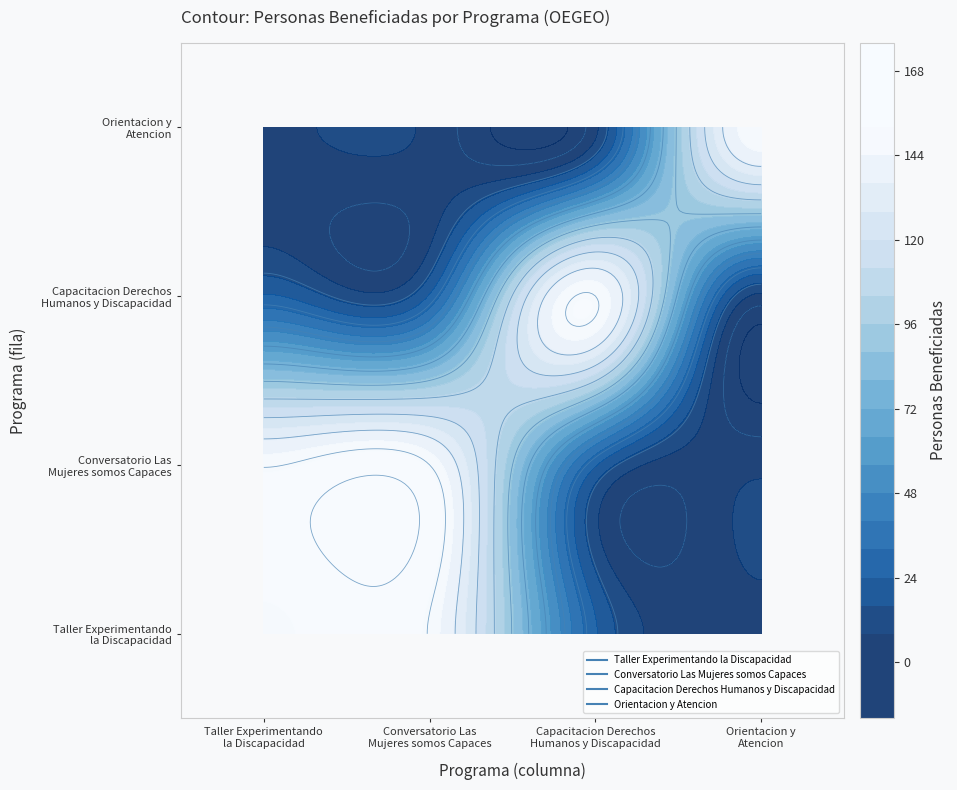

Is it true that Conversatorio Las Mujeres somos Capaces equals 4 at 3?

False